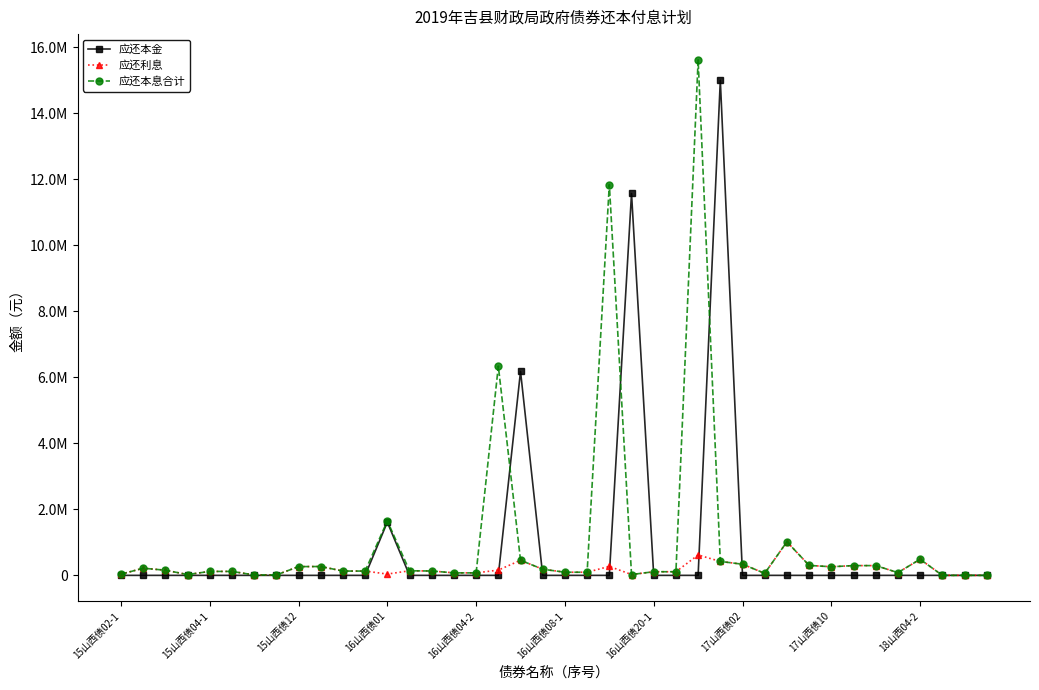

What is the sum of all 应还本金 values?

34362100.0